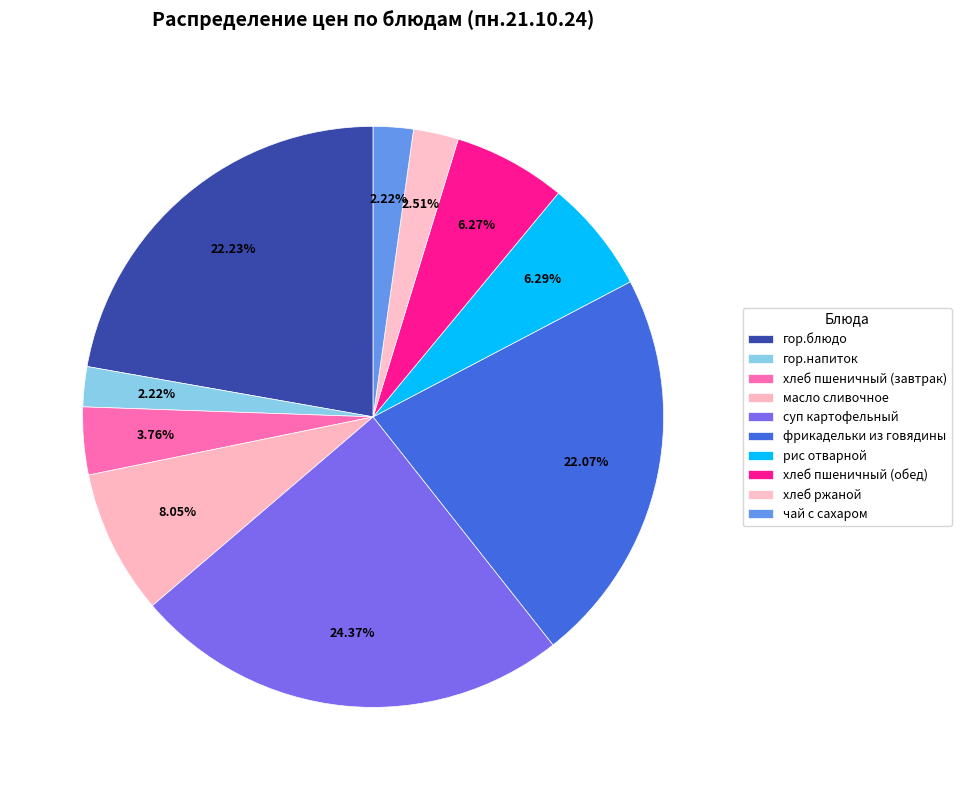

Count the number of slices in the pie.

10